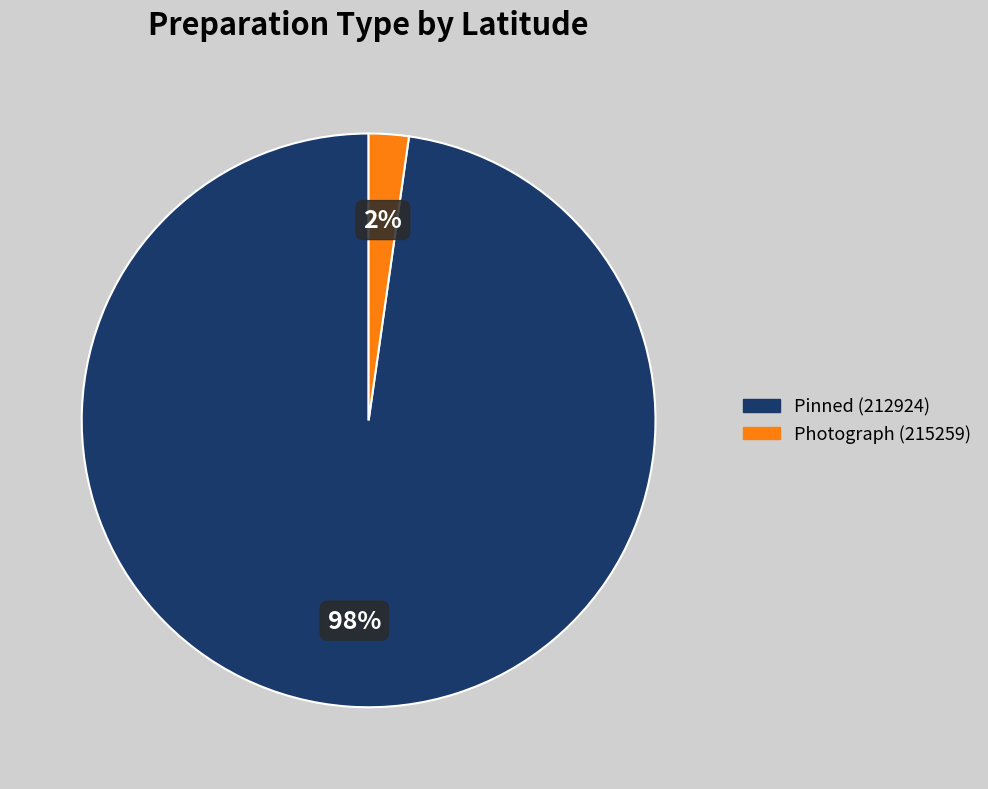

To the nearest percent, what is the average slice percentage?

50%